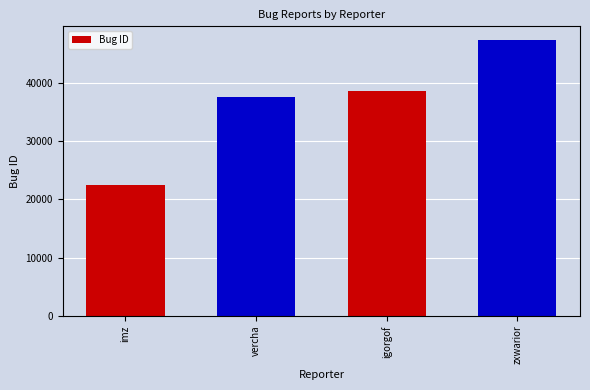

Reading left to right, what are all the values shown in this chart?

imz=22463	vercha=37653	igorgof=38701	zxwarior=47358